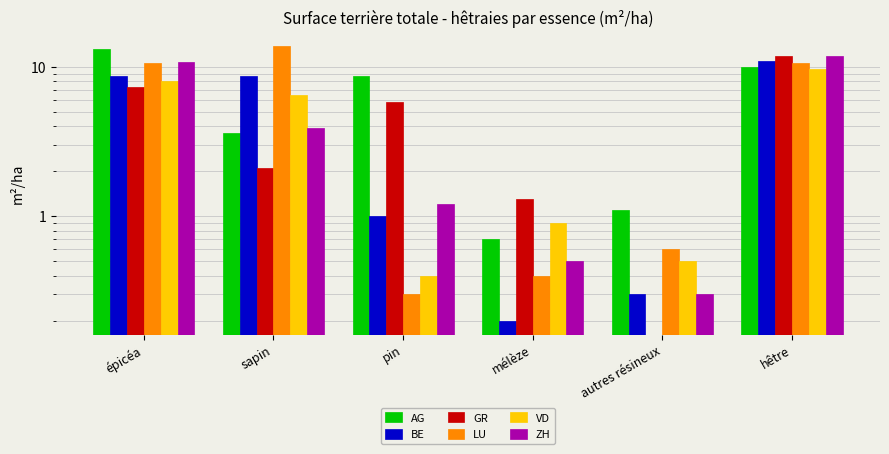

What is the difference between the second highest and second lowest values in the AG series?

8.8